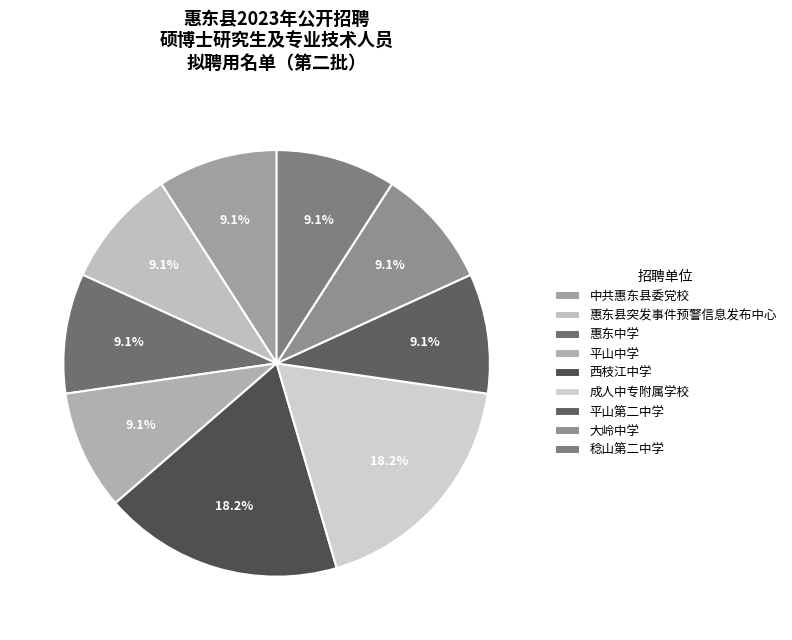

The 惠东县突发事件预警信息发布中心 slice represents 14% of the pie. True or false?

False